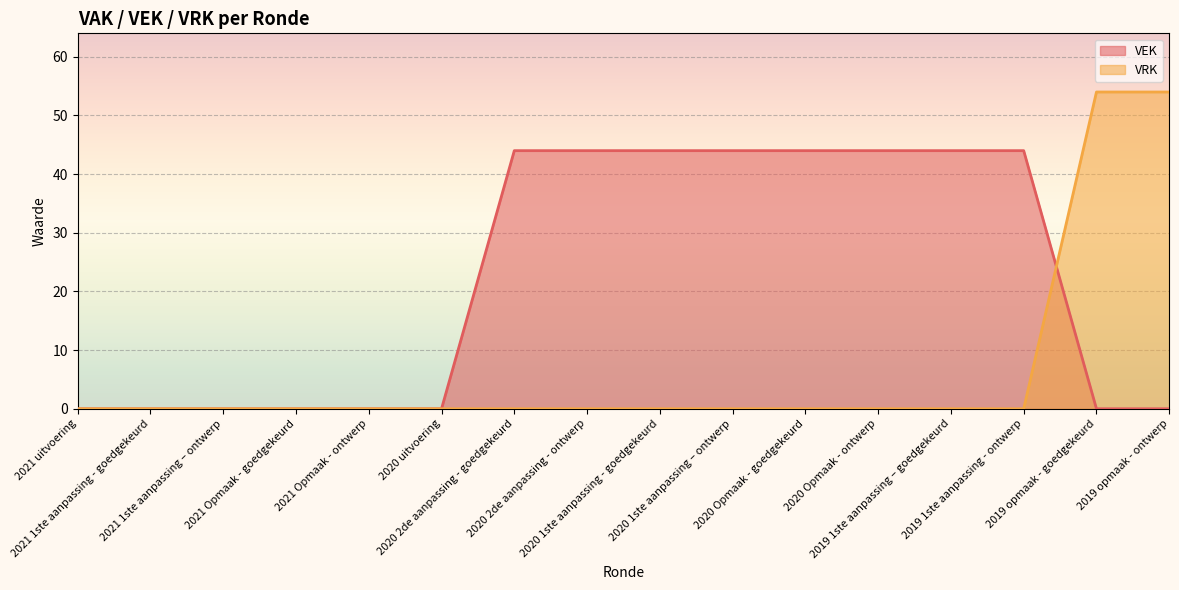

Is the value of VEK at 2020 Opmaak - ontwerp greater than the value of VRK at 2021 1ste aanpassing – ontwerp?

Yes